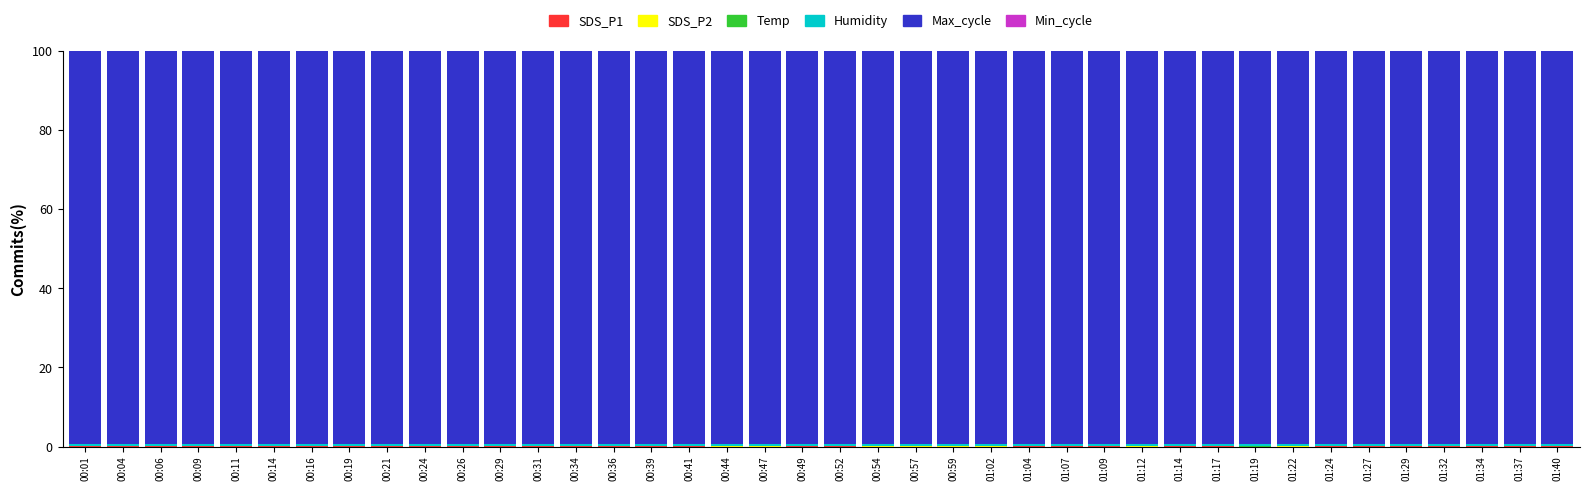

Are the bars grouped side by side (vs. stacked)?

No